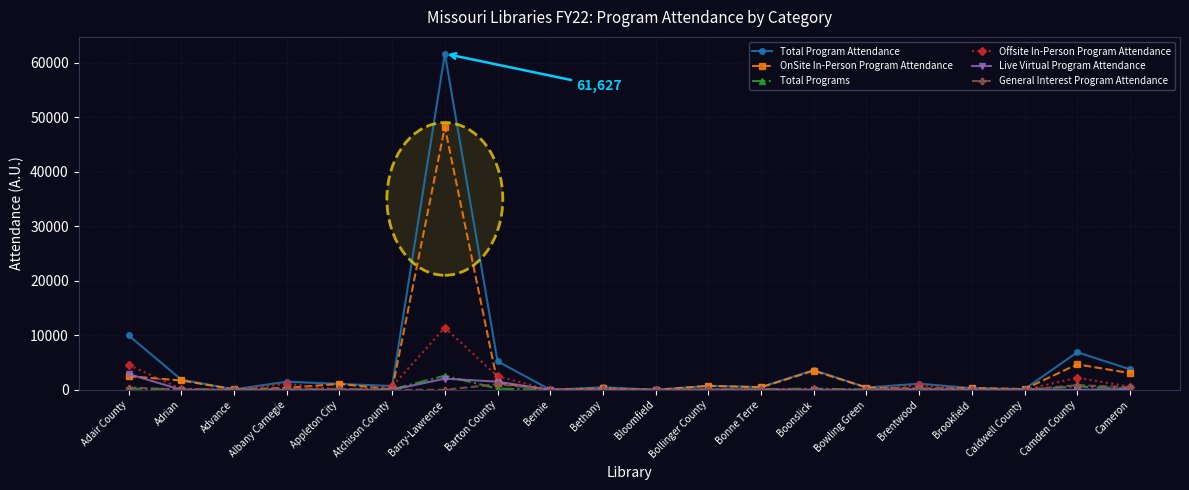

True or false: Total Programs has more than 0 interior local peaks.

True